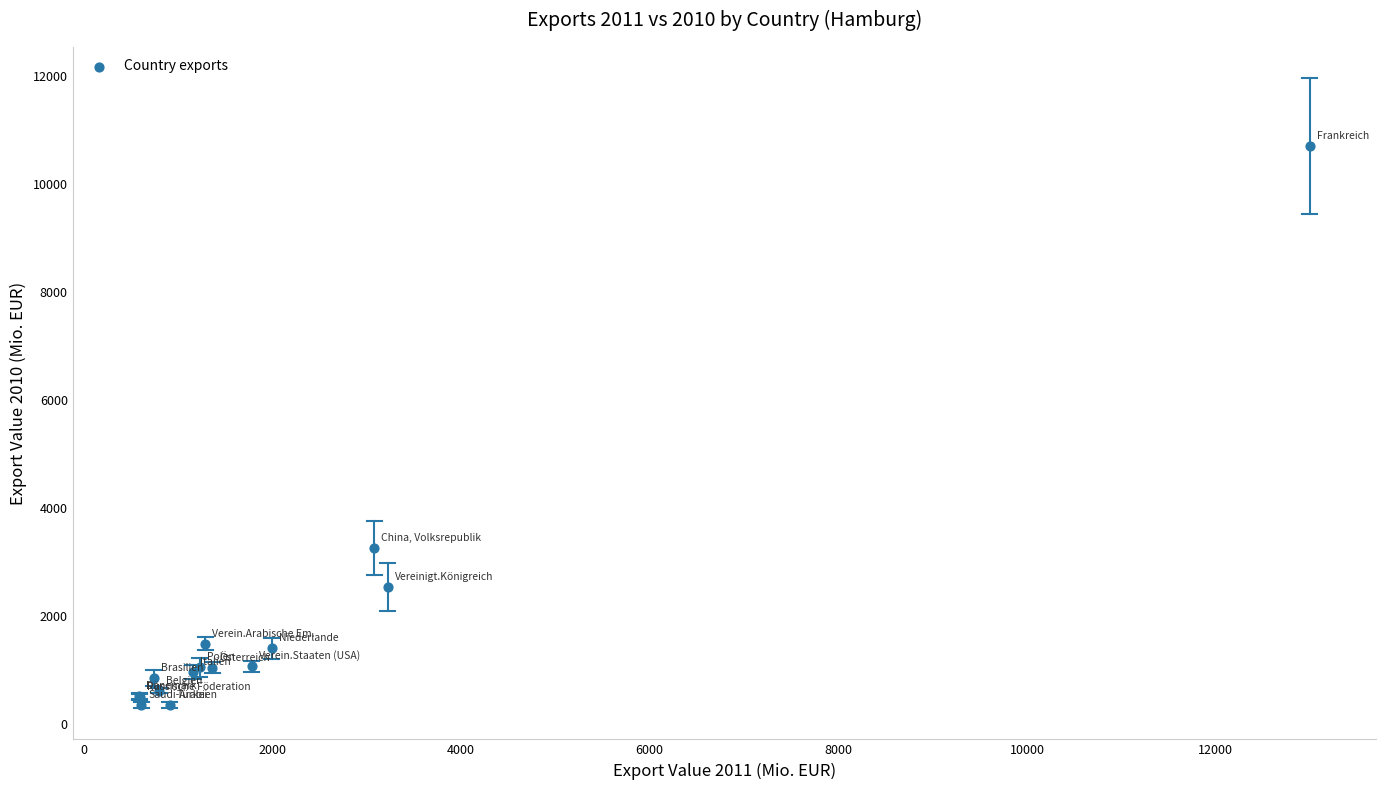

What Y value in the scatter plot is closest to 5520?

3248.7